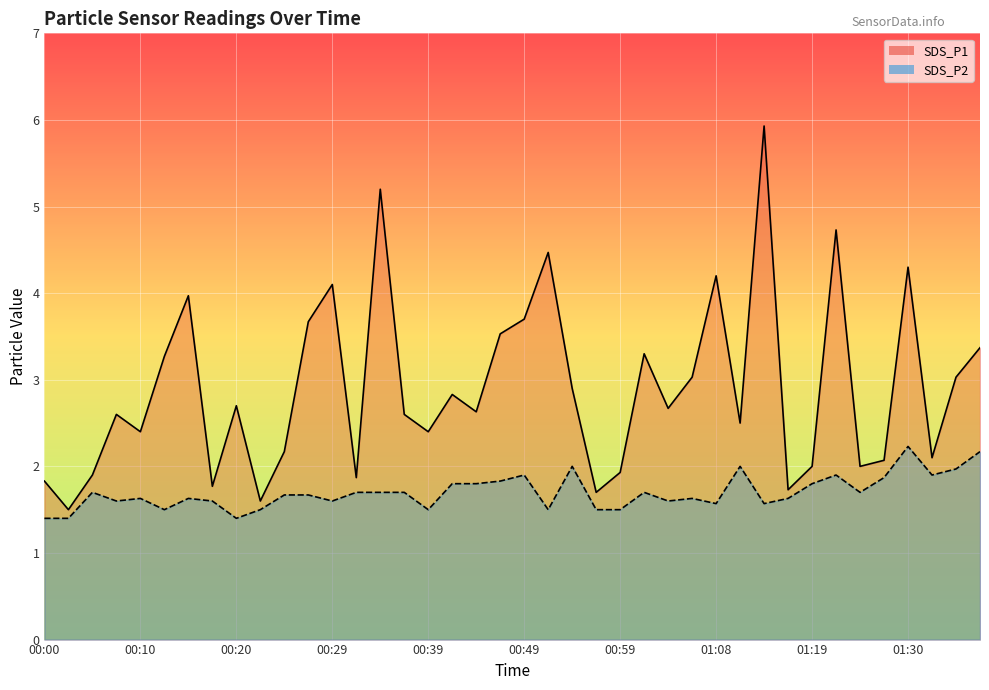

What are all the series names shown in the legend?

SDS_P1 line, SDS_P2 line